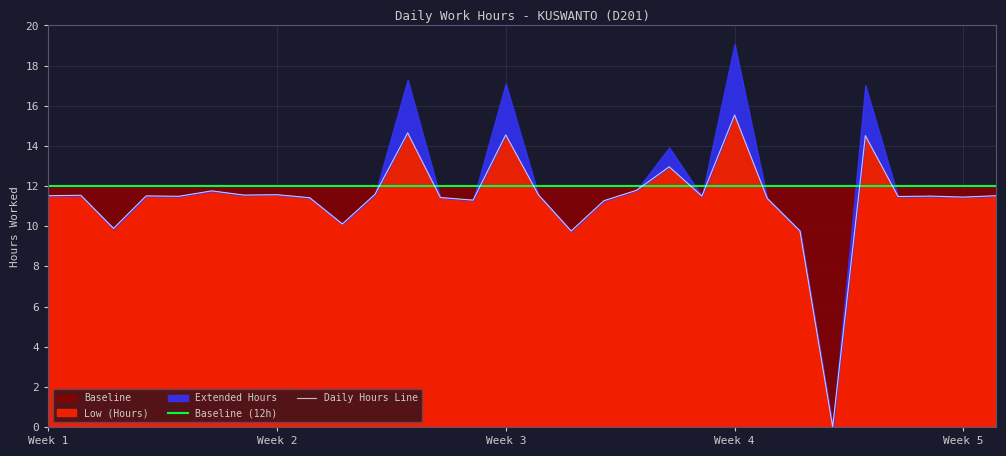

Where does the Daily Hours Line series first go above 11?

Week 1